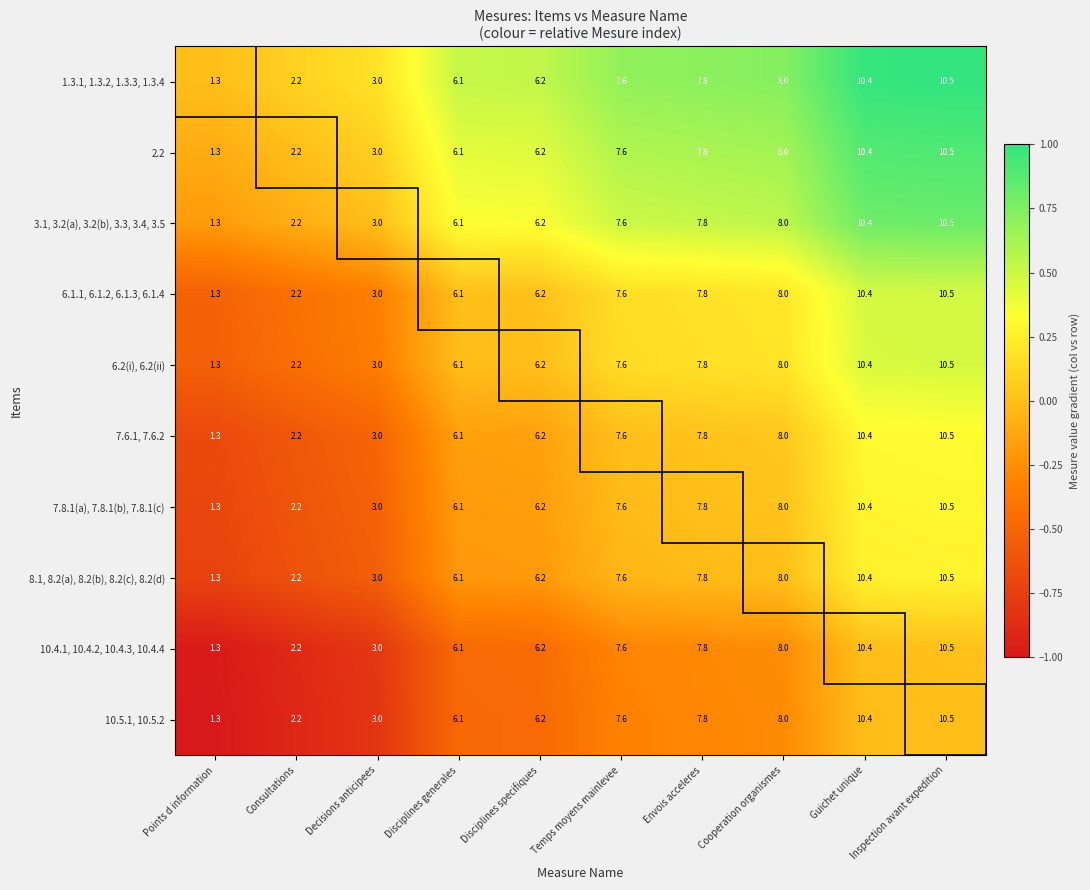

What is the difference between the maximum and minimum values in the 6.2(i), 6.2(ii) series?

9.2